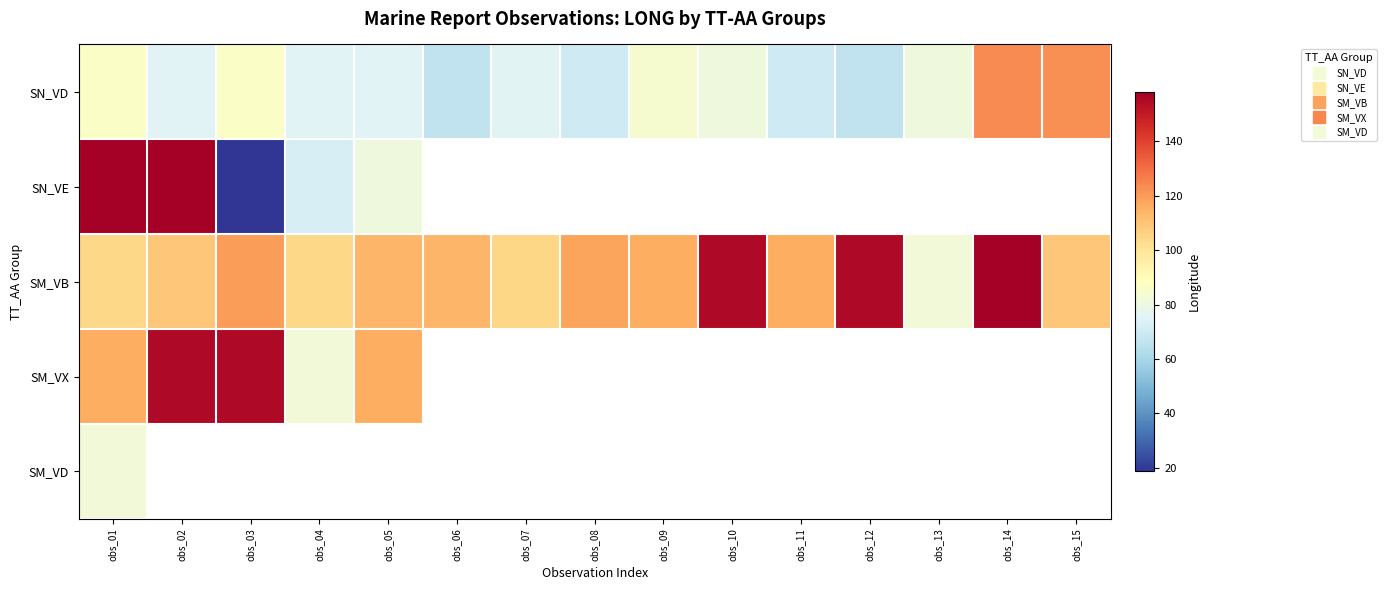

At which category does the chart reach its minimum across all series?

obs_03